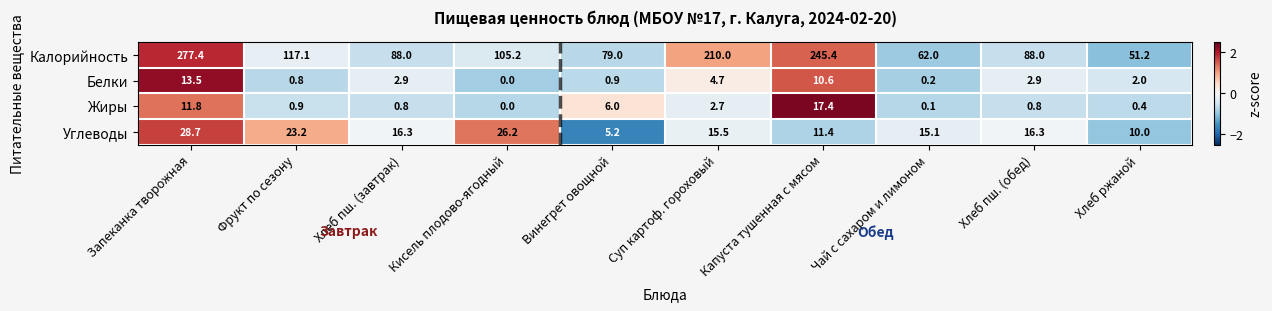

Which label corresponds to the smallest value in the chart?

Кисель плодово-ягодный